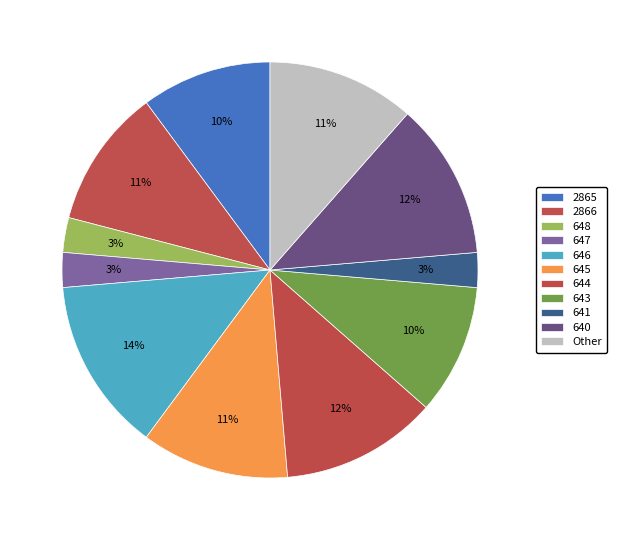

How many segments does this pie chart have?

11